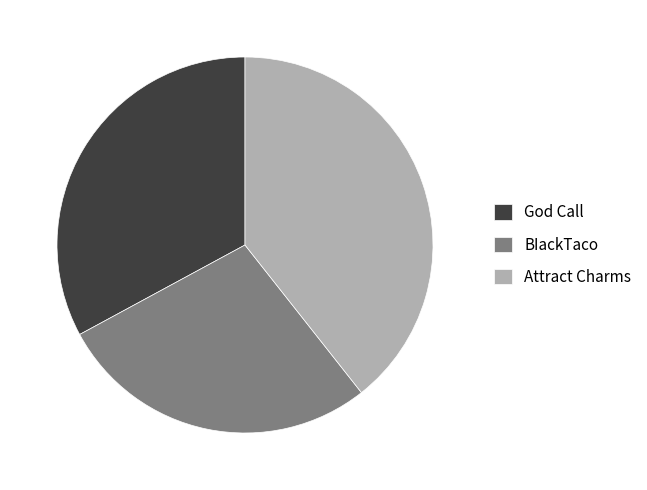

Does God Call represent more than half of the total?

No